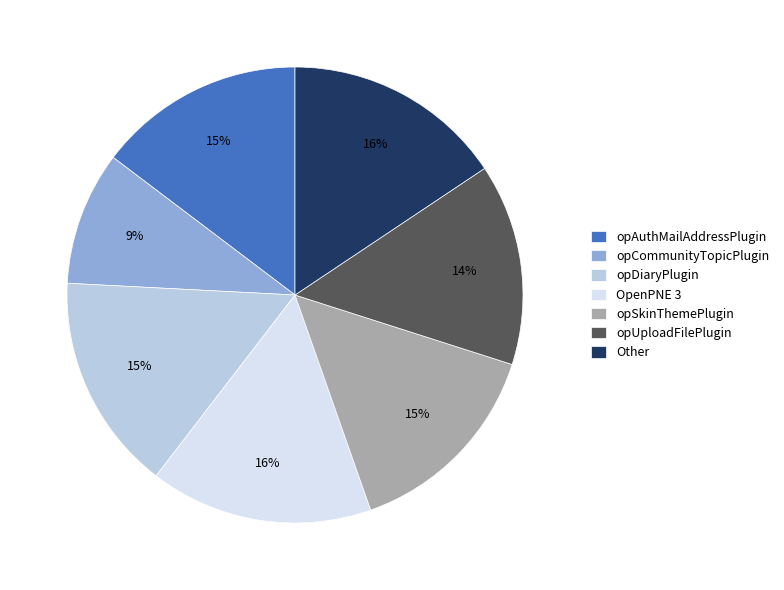

The opCommunityTopicPlugin slice represents 9% of the pie. True or false?

True